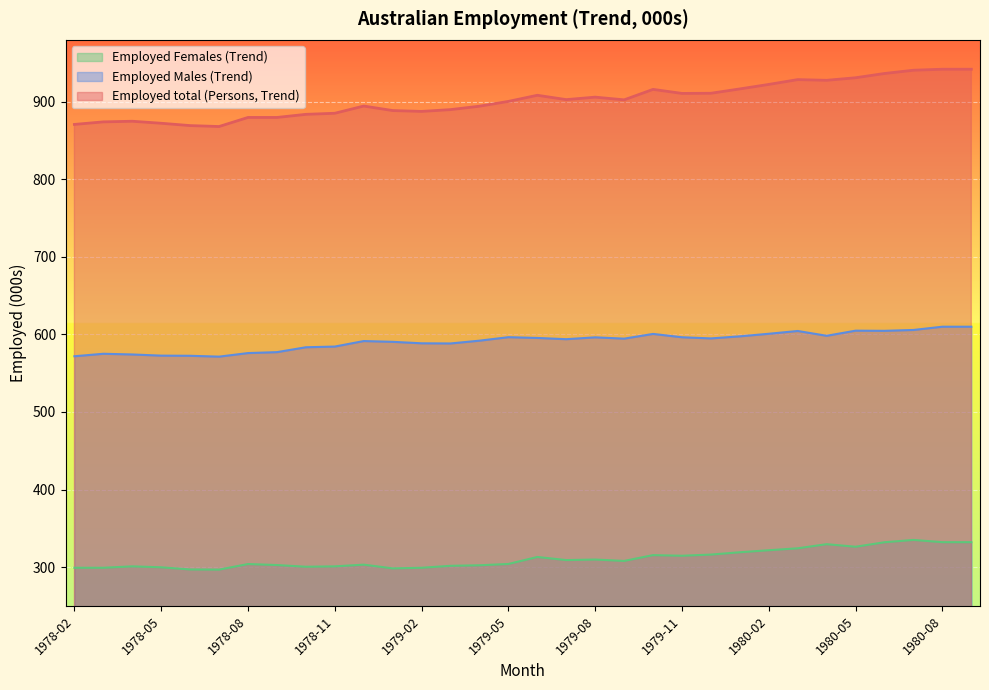

Is the value of Employed Males (Trend) at 1980-07 greater than the value of Employed Females (Trend) at 1980-08?

Yes